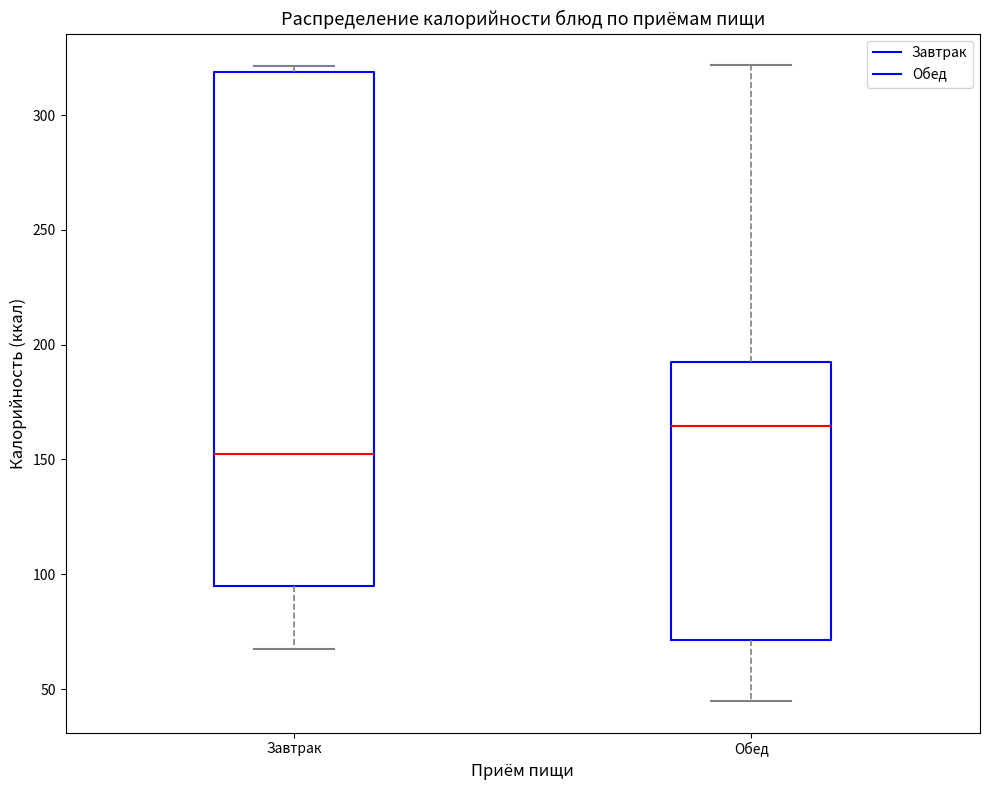

Comparing the boxes themselves (not the whiskers), which one is the tallest?

Завтрак